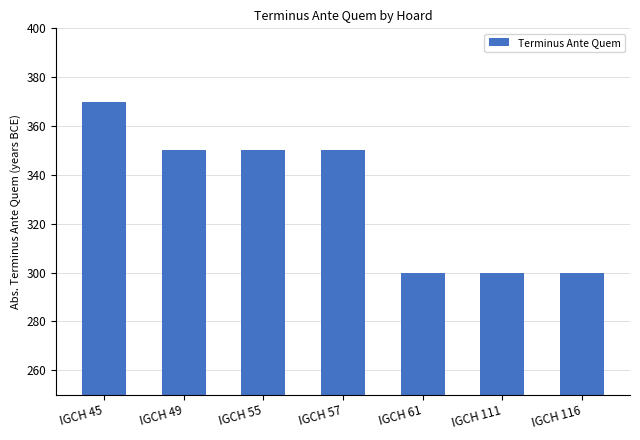

What is the change in value from IGCH 45 to IGCH 49?

-20